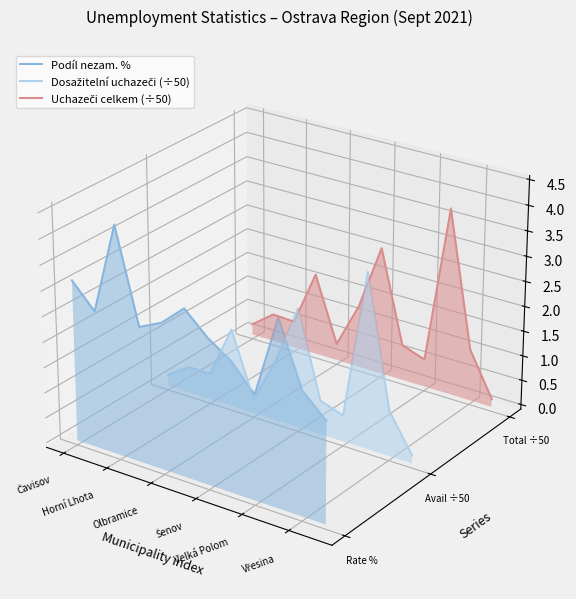

Where is the first local minimum for Uchazeči celkem (÷50)?

Olbramice